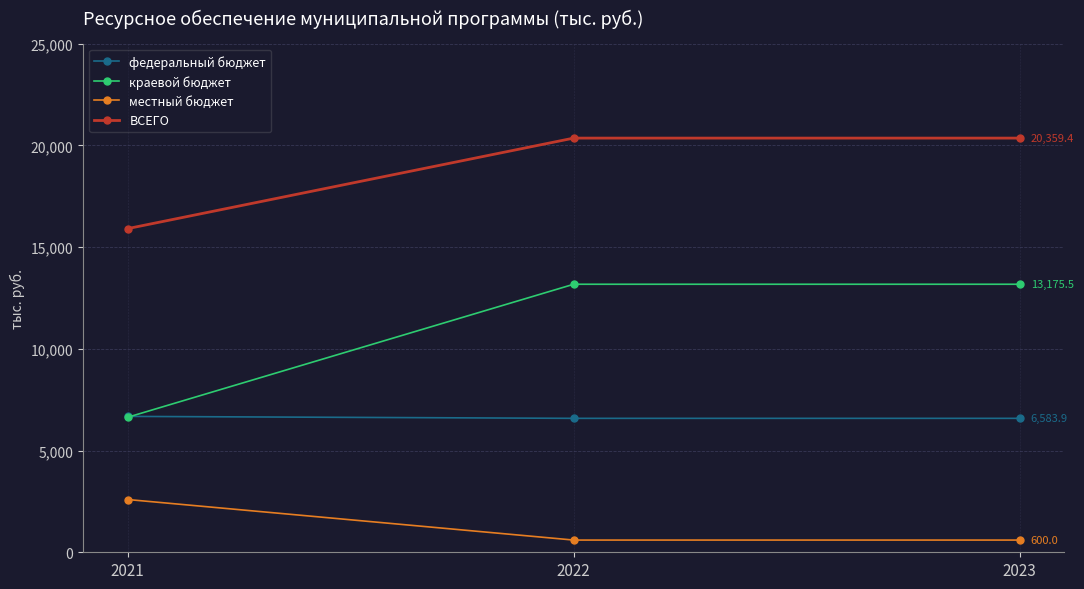

True or false: местный бюджет has a value of 2593.2 at 2021.

True